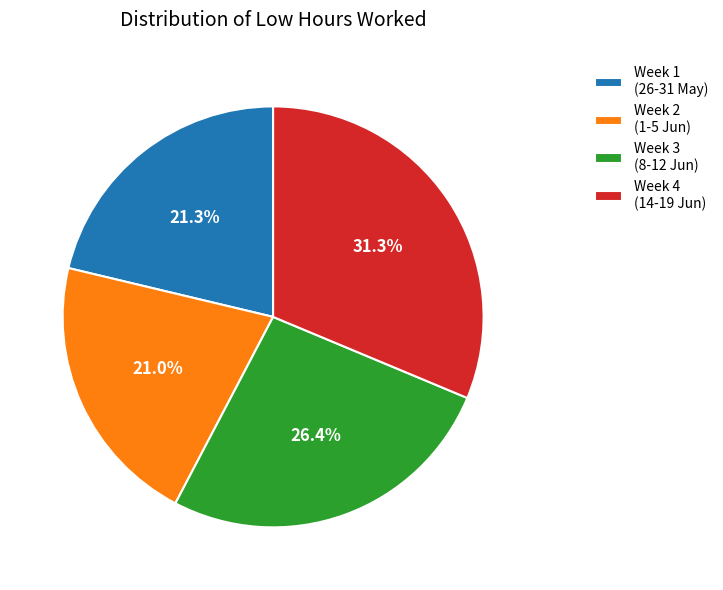

How much of the chart is everything except Week 2 (1-5 Jun)?

79.0%